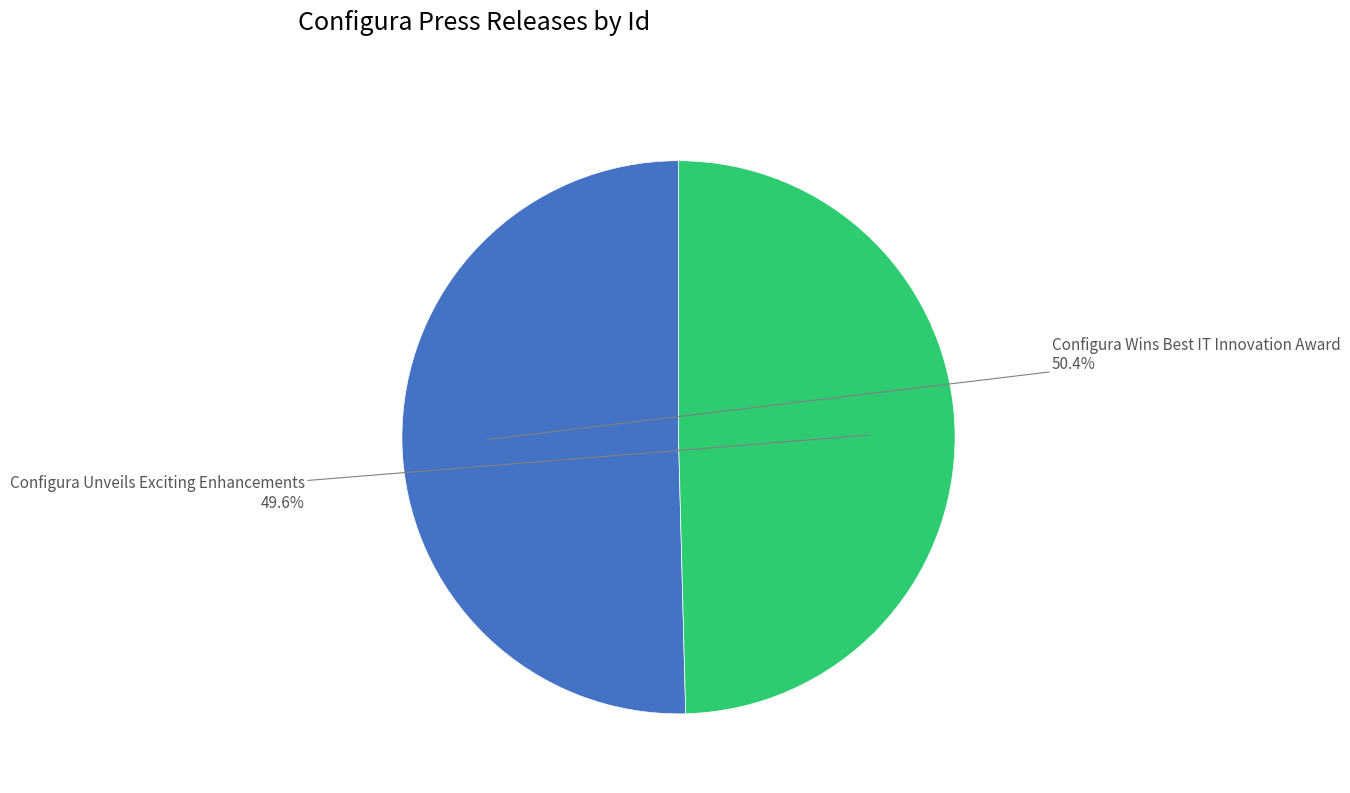

The Configura Unveils Exciting Enhancements slice represents 50% of the pie. True or false?

True